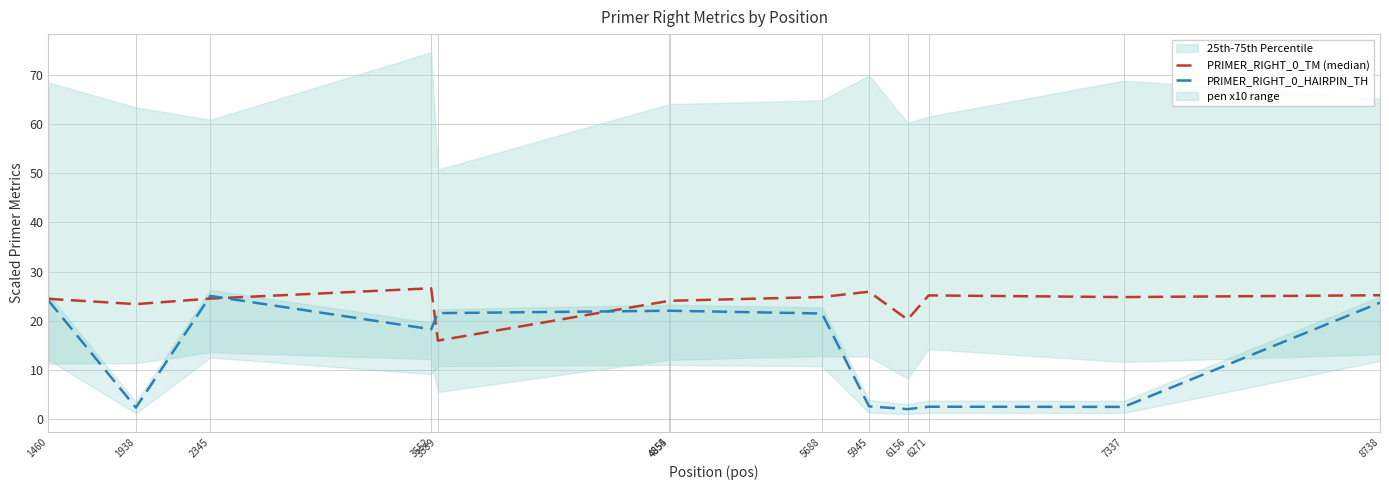

Reading right to left, extract all data points from this chart.

PRIMER_RIGHT_0_TM (median): 25.2	24.8	25.1	20.2	25.9	24.8	24.1	24.1	16.0	26.6	24.5	23.4	24.5
PRIMER_RIGHT_0_HAIRPIN_TH: 23.7	2.5	2.5	2.0	2.6	21.5	22.0	22.0	21.5	18.3	25.0	2.3	24.1